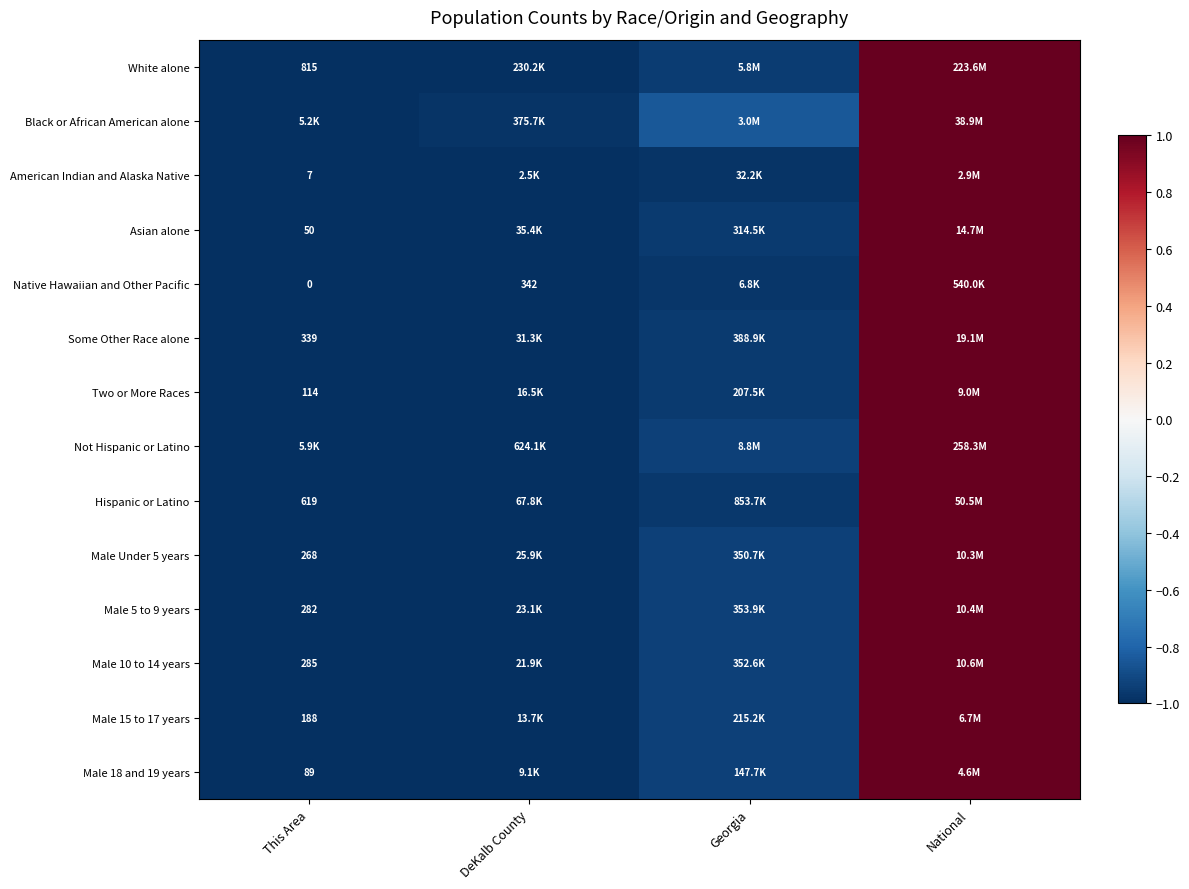

What is the approximate value of Male 5 to 9 years at National?

1.0